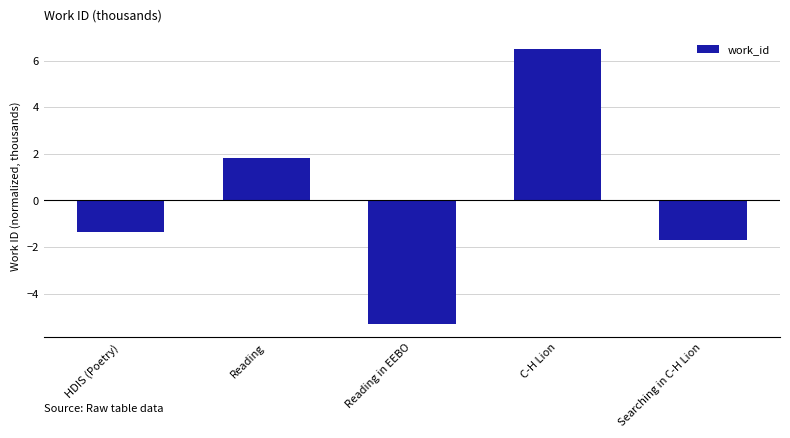

List the labels in order of value, smallest first.

Reading in EEBO, Searching in C-H Lion, HDIS (Poetry), Reading, C-H Lion